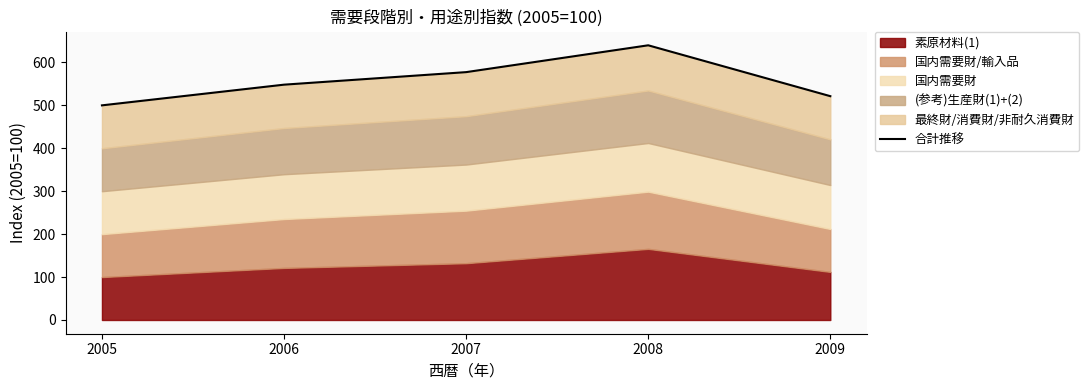

Rank the categories by value from lowest to highest.

2005, 2009, 2006, 2007, 2008